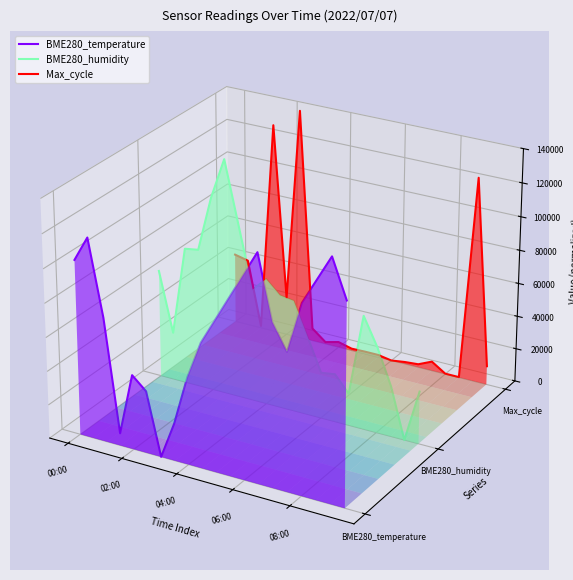

What are all the series names shown in the legend?

BME280_temperature, BME280_humidity, Max_cycle